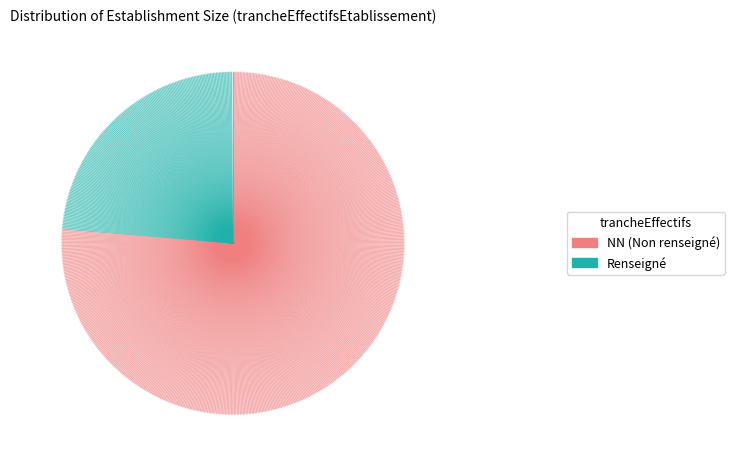

Is the sum of NN (Non renseigné) and Renseigné greater than half?

Yes